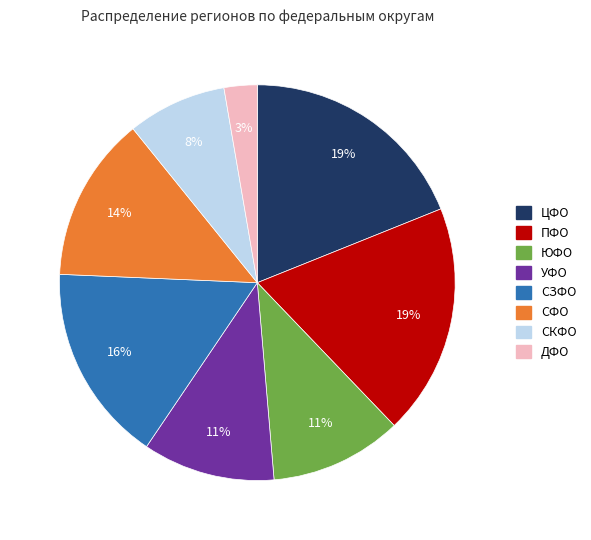

To the nearest percent, what is the combined percentage of ПФО and СКФО?

27%